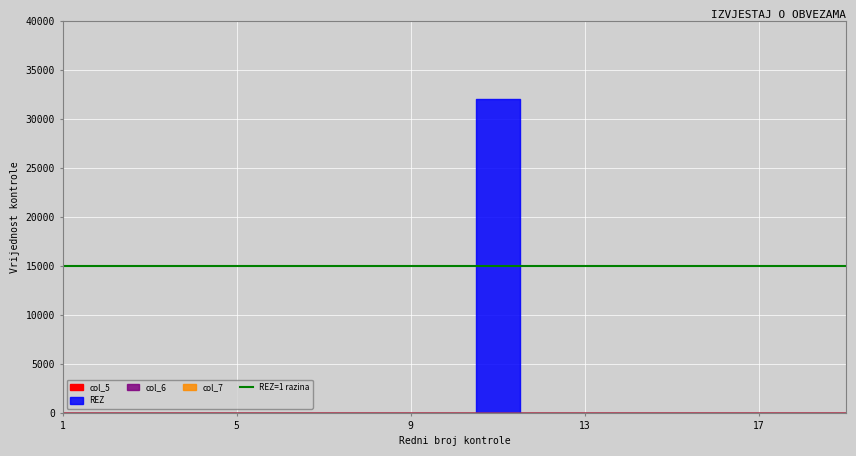

True or false: REZ has a value of 0 at 13.

True